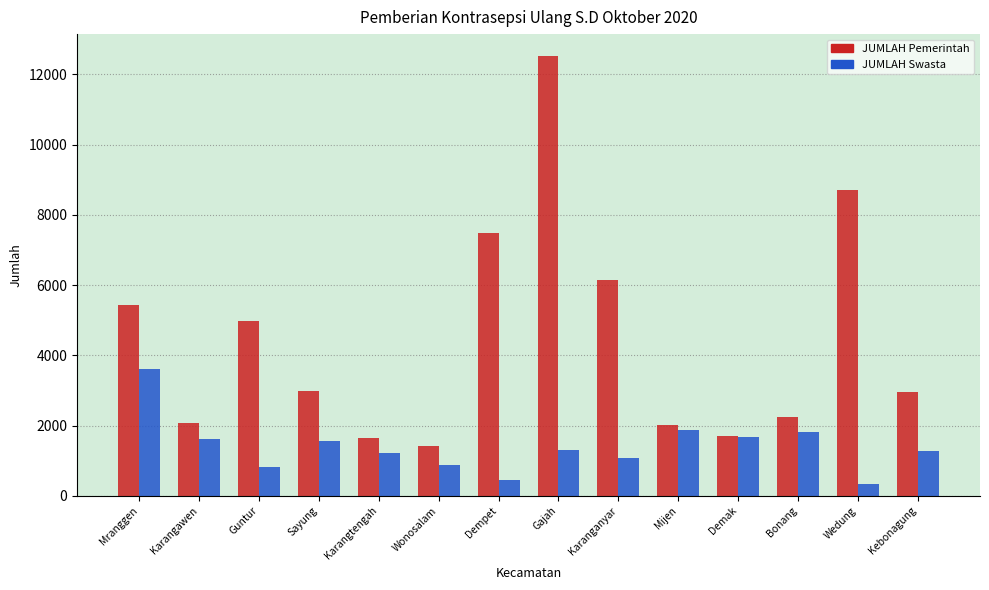

At Bonang, list the series in order from largest to smallest.

JUMLAH Pemerintah, JUMLAH Swasta